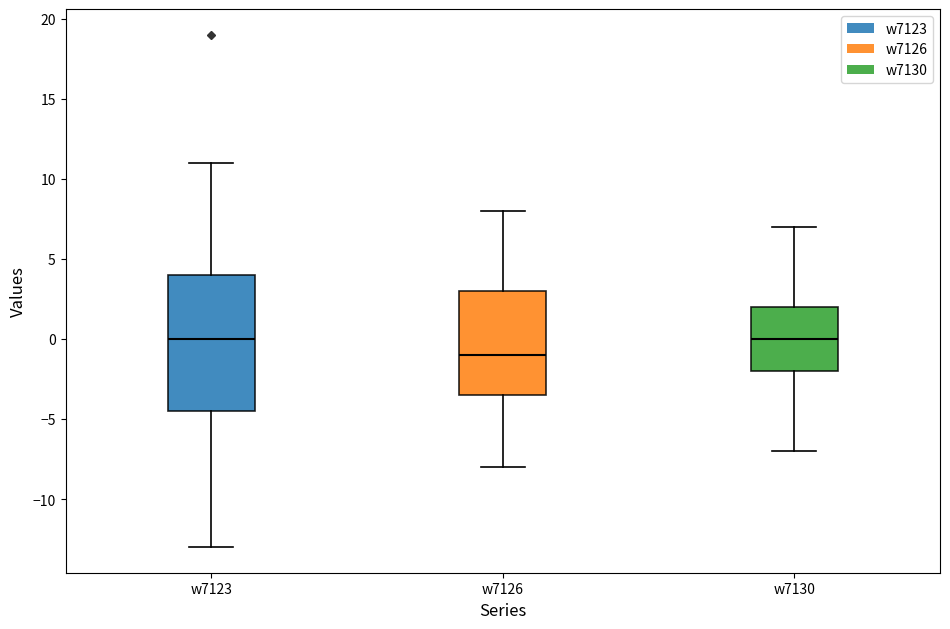

Where is the upper edge of the box for w7123 on the y-axis? The values are not printed on the chart, so give them approximately, as read against the axis.

4.0